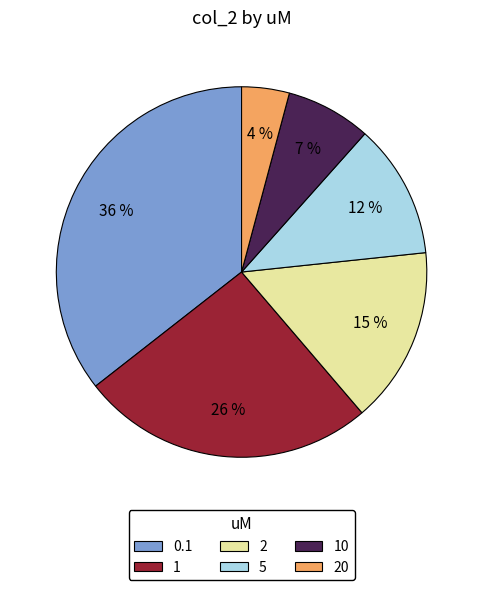

Is there a majority slice in this chart?

No